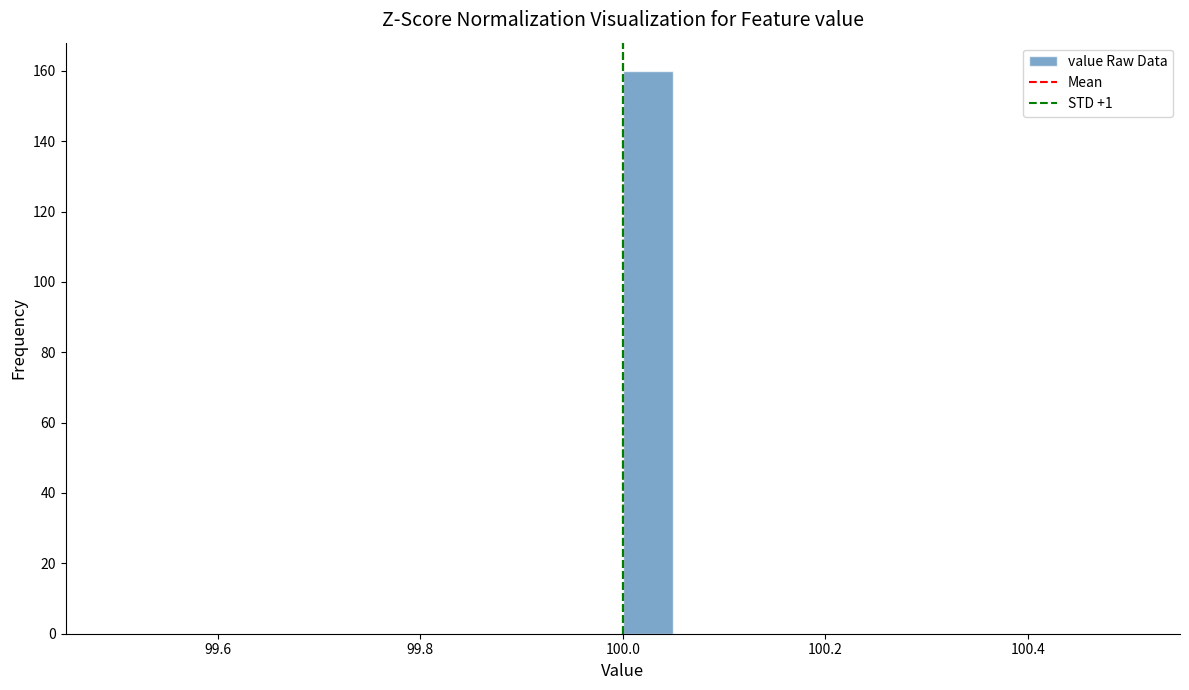

Read against the x-axis, roughly where is the centre of the tallest bar?

100.02